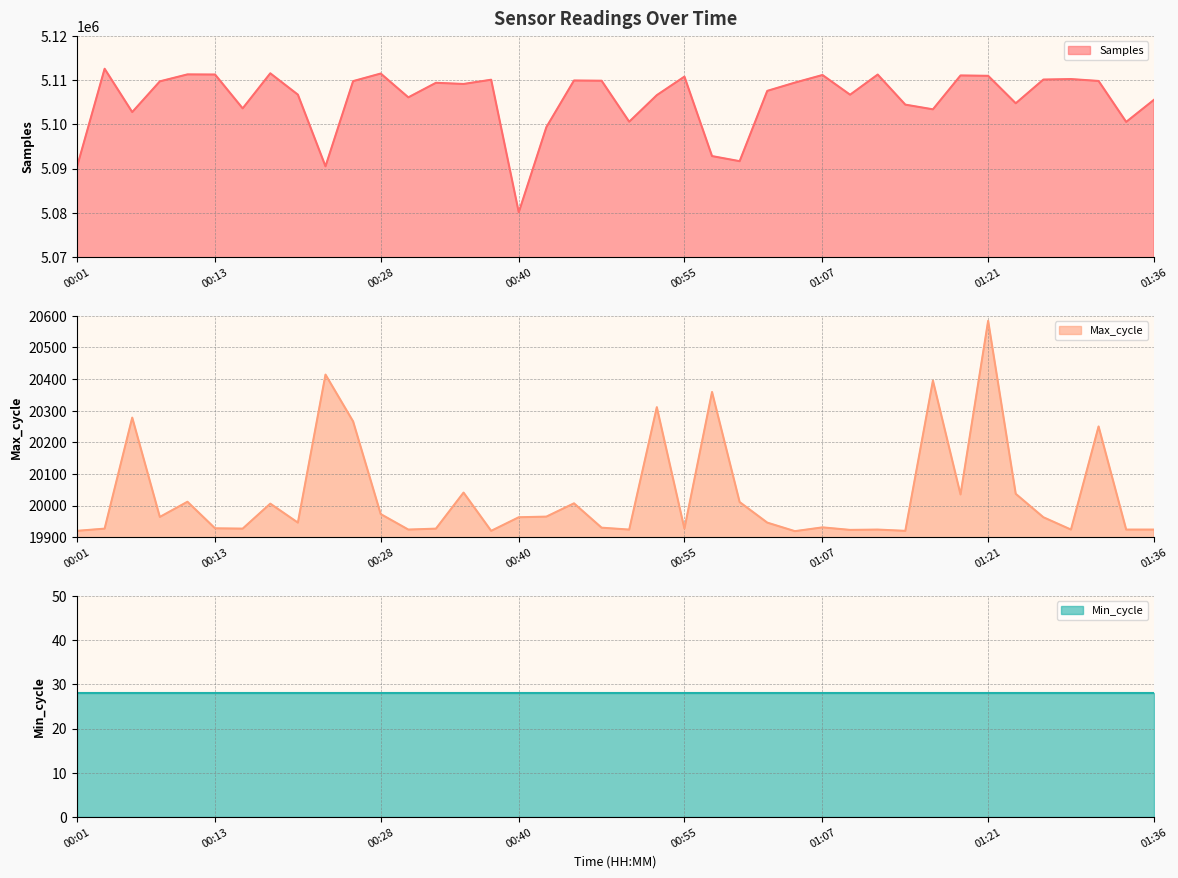

Which series has the largest total across all categories?

Samples line